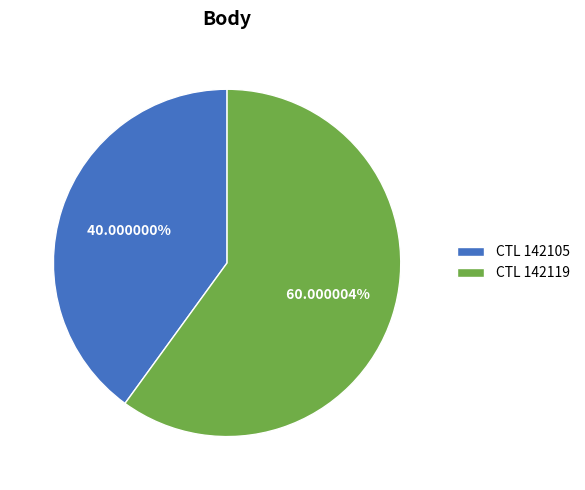

What is the ratio of the value at CTL 142119 to the value at CTL 142105?

1.5